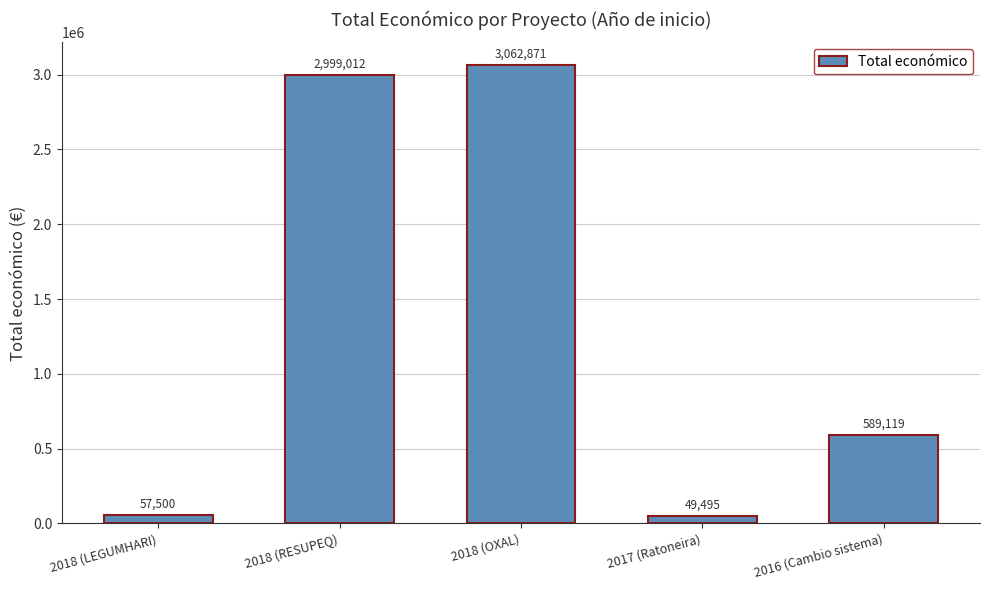

Approximately how many times larger is the value at 2018 (OXAL) compared to 2018 (RESUPEQ)?

1.0